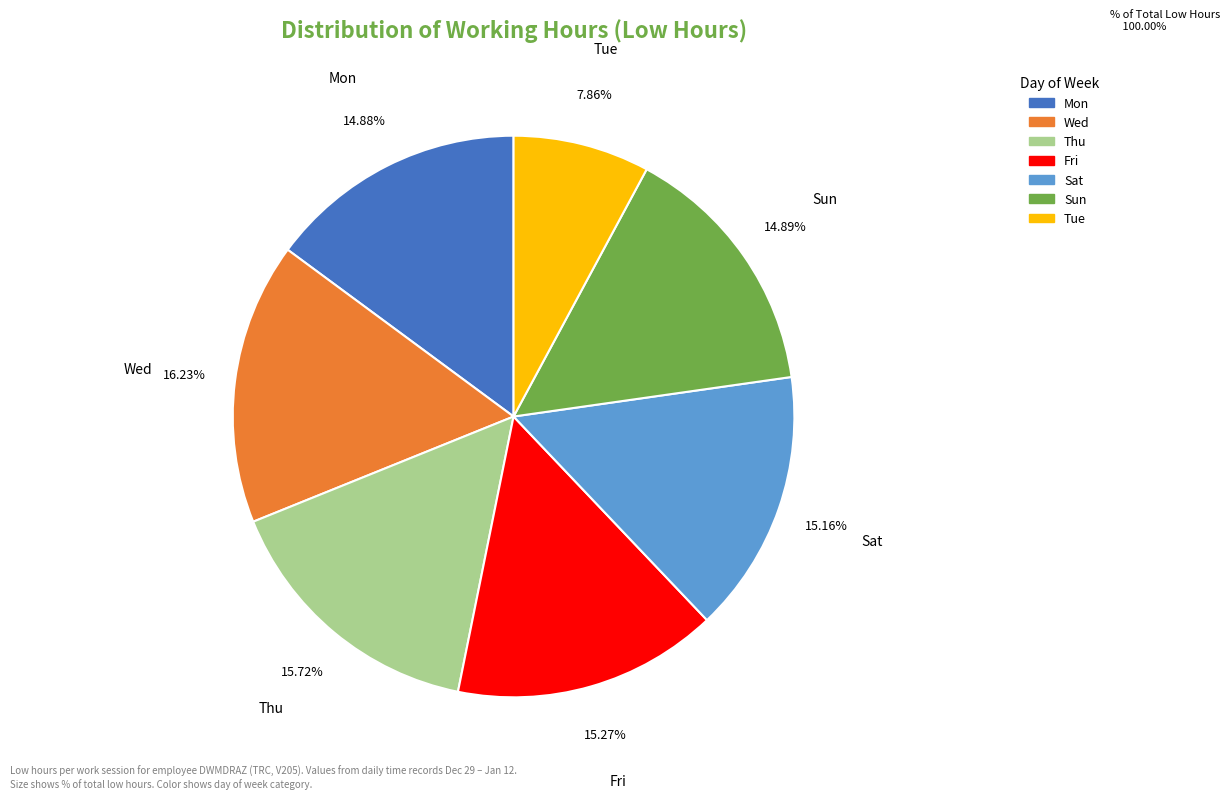

Is there any slice that represents more than half of the pie?

No